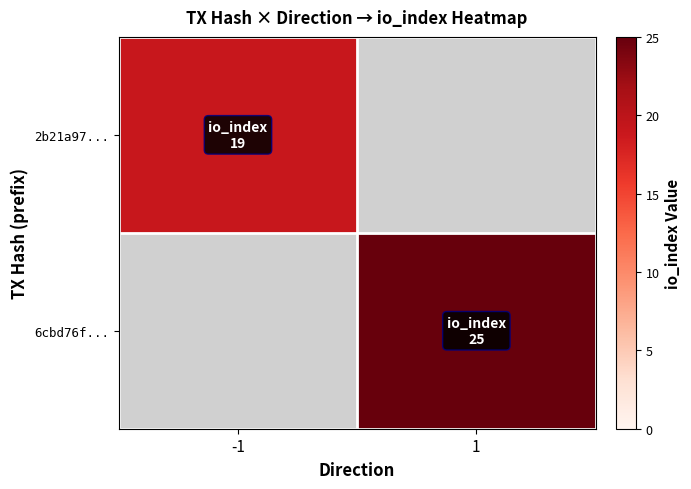

Rank the categories by 6cbd76f... value from highest to lowest.

-1, 1